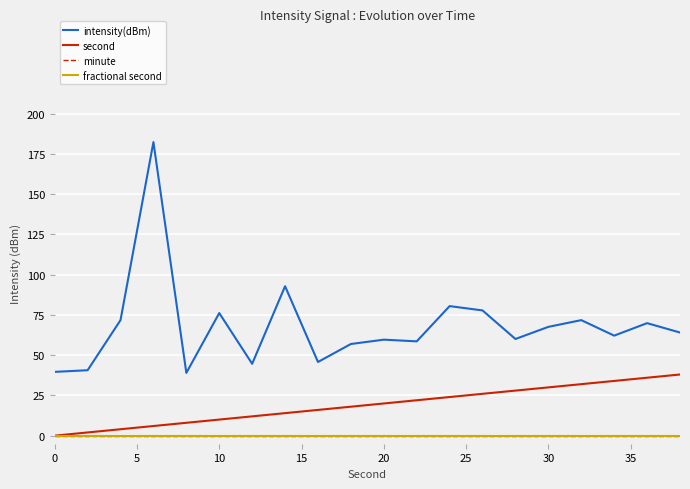

Does the chart display data point markers on the line(s)?

No